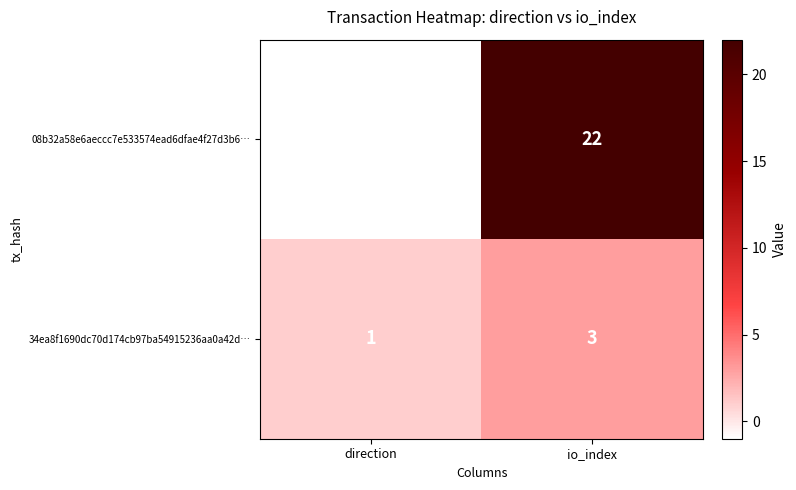

Which label corresponds to the largest value in the chart?

io_index